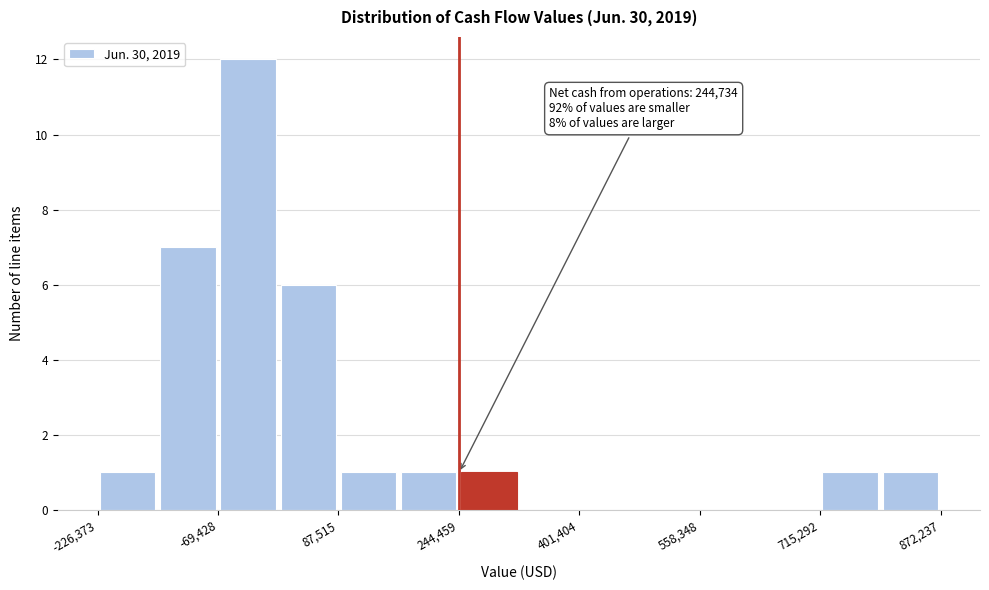

Read against the x-axis, roughly where is the centre of the tallest bar?

-40000